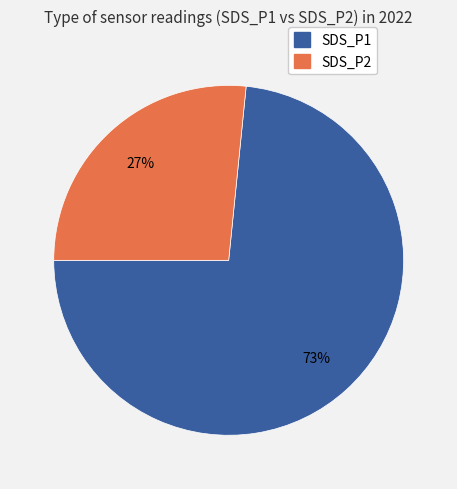

The SDS_P2 slice represents 33% of the pie. True or false?

False